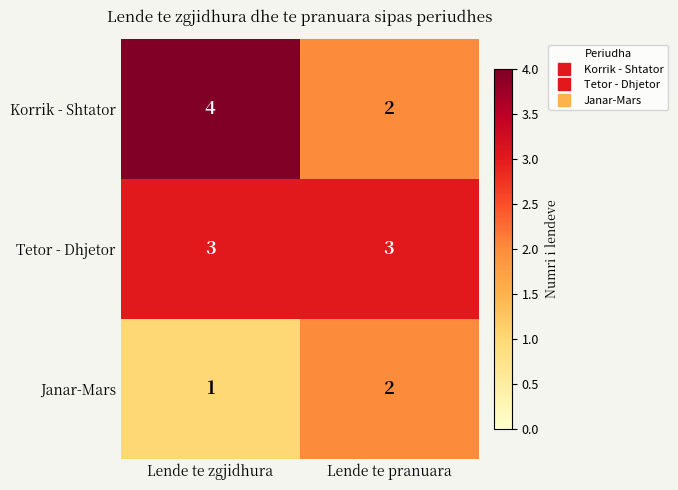

Is the value of Tetor - Dhjetor at Lende te pranuara greater than the value of Korrik - Shtator at Lende te zgjidhura?

No